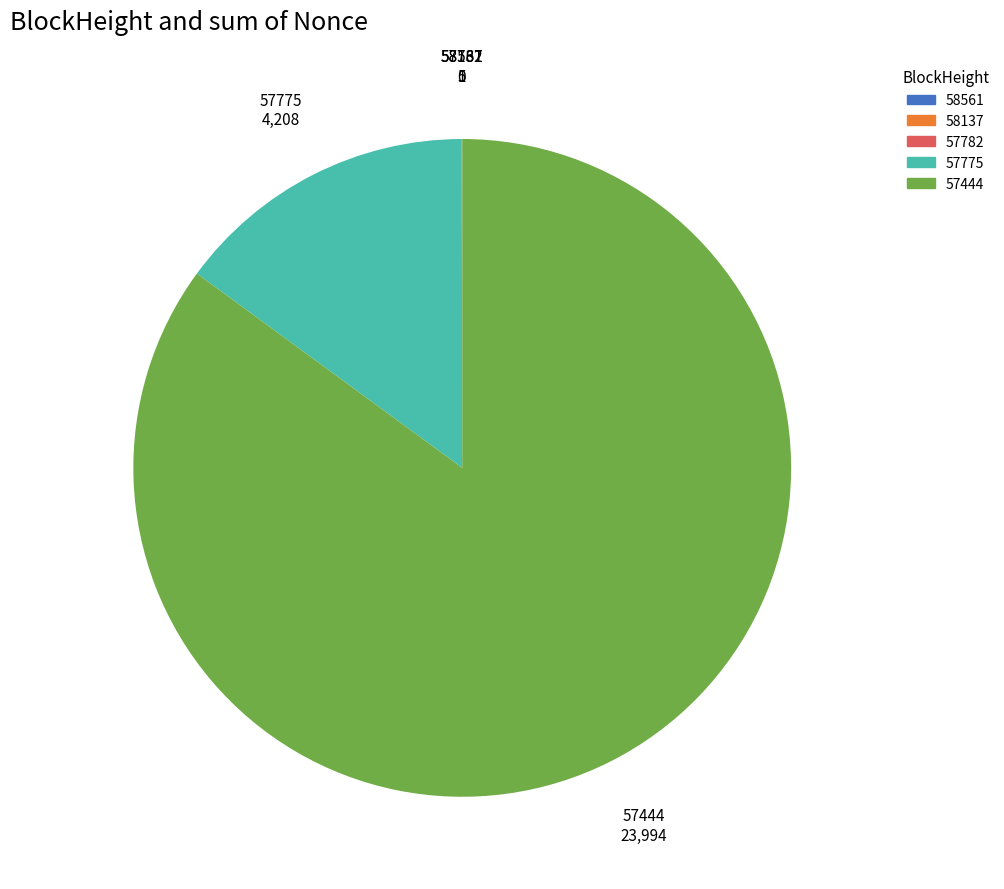

Does 57775 represent more than half of the total?

No